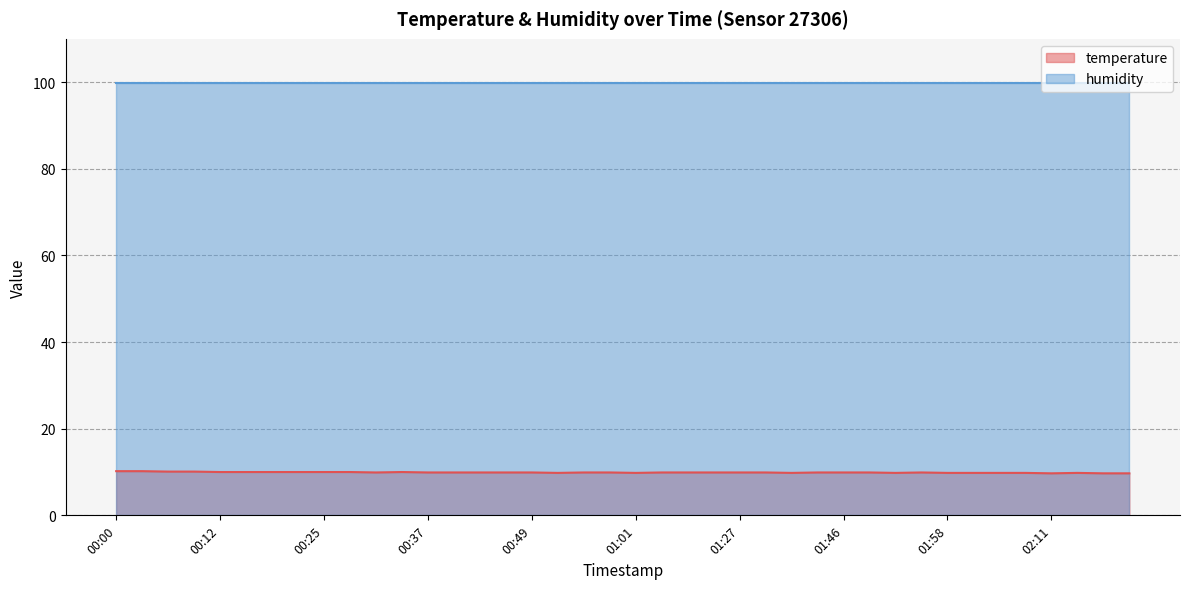

At which label is the value closest to 9?

02:11